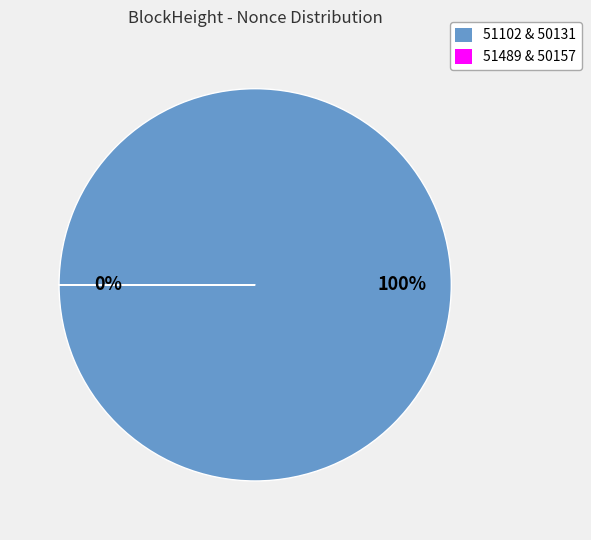

Does 51102 represent more than half of the total?

Yes